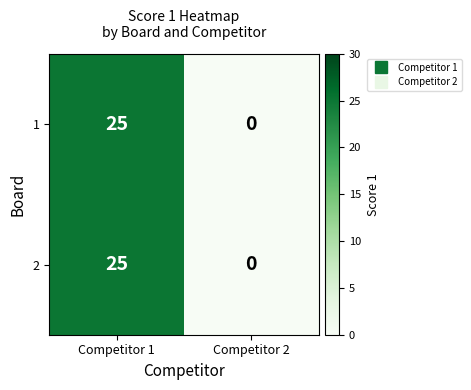

Reading left to right, transcribe all the data shown in this chart.

1: Competitor 1=25	Competitor 2=0
2: Competitor 1=25	Competitor 2=0